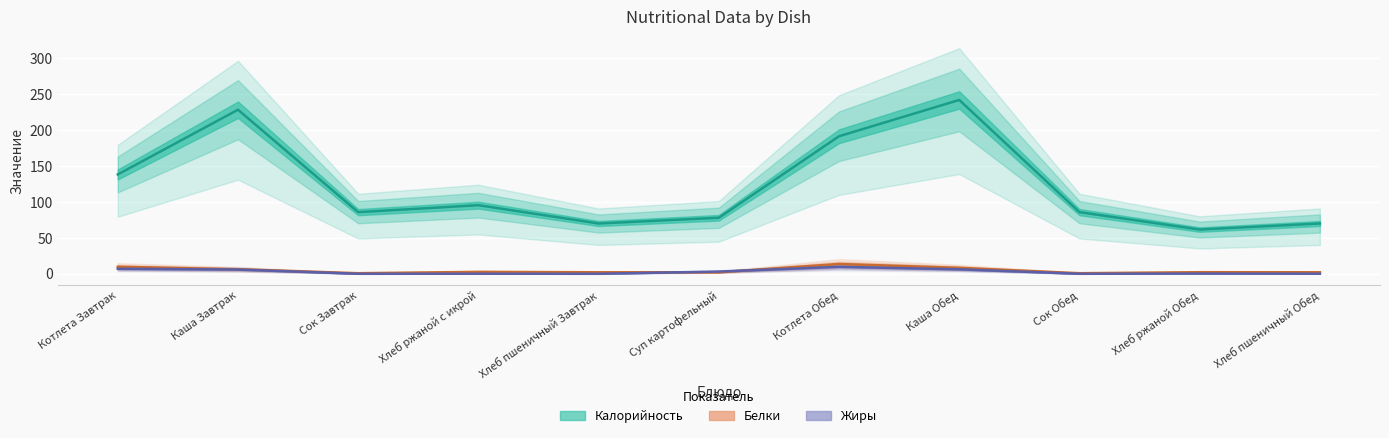

What is the label of the 4th point from the right?

Каша Обед